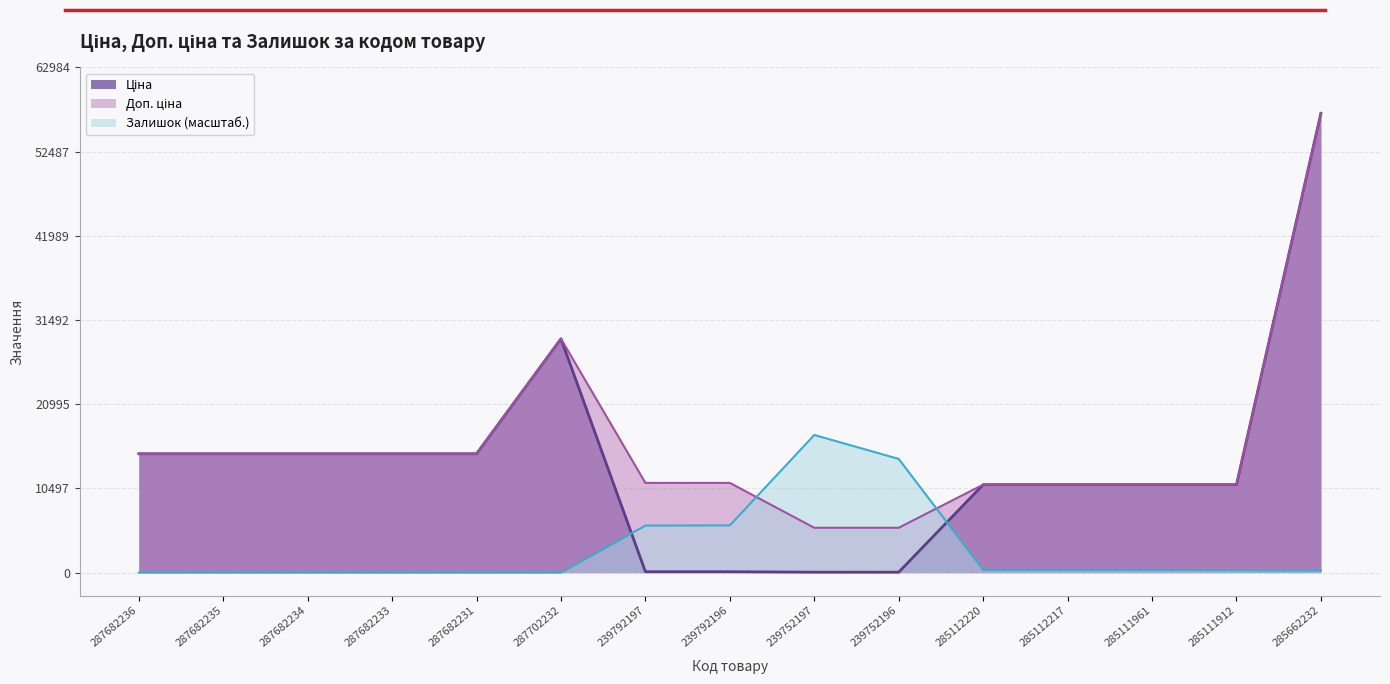

Reading left to right, list all the values displayed in this chart.

Ціна: 14817.6	14817.6	14817.6	14817.6	14817.6	29152.3	111.8	111.8	55.9	55.9	10964.4	10964.4	10964.4	10964.4	57258.0
Доп. ціна: 14817.6	14817.6	14817.6	14817.6	14817.6	29152.3	11182.0	11182.0	5591.0	5591.0	10964.4	10964.4	10964.4	10964.4	57258.0
Залишок: 0.0	0.0	0.0	0.0	0.0	0.0	5867.9	5888.2	17157.1	14172.4	345.2	345.2	345.2	304.6	264.0